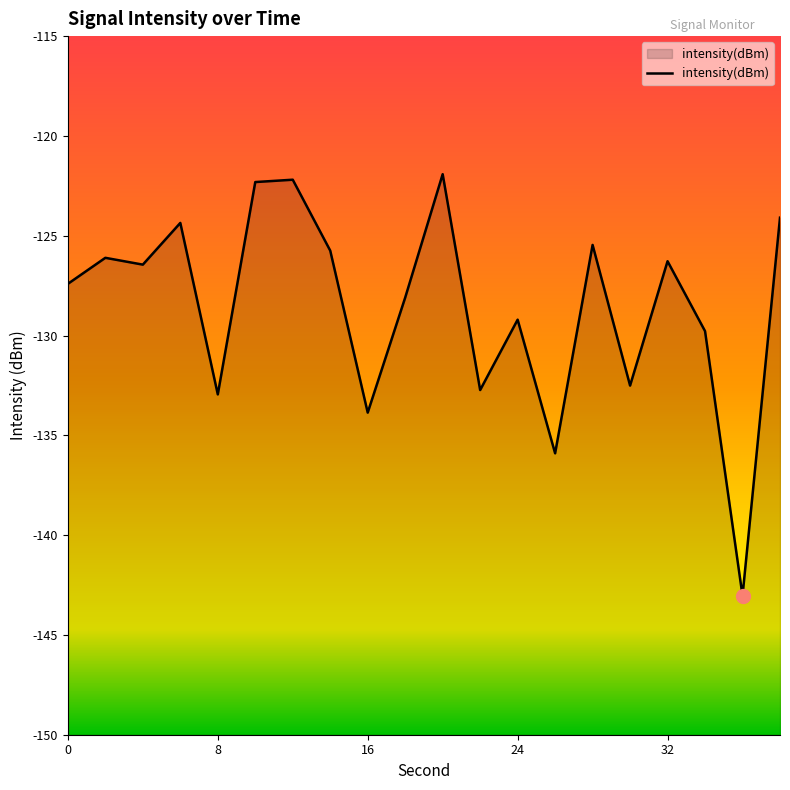

What is the minimum value shown in the chart?

-143.0